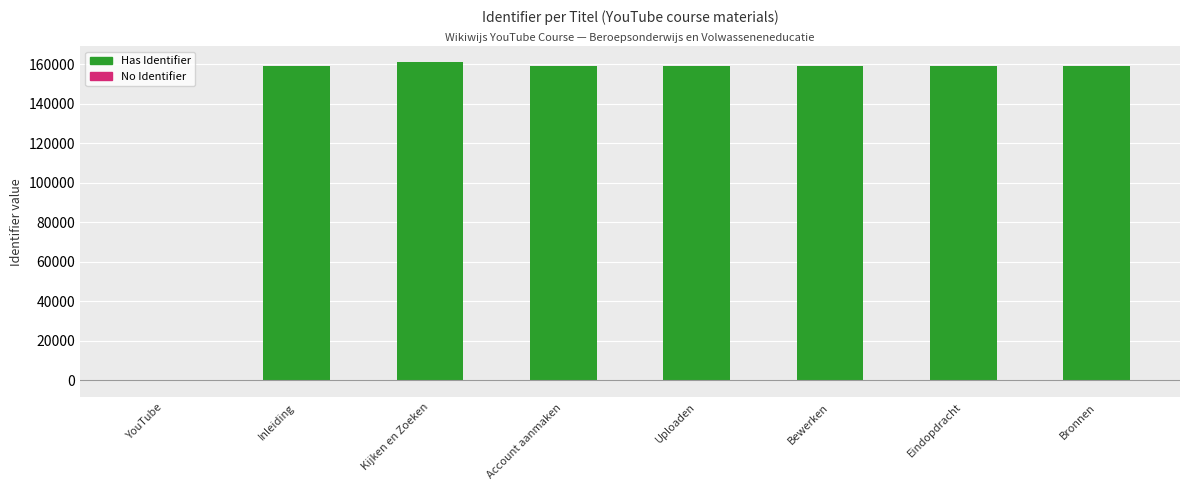

How many bars are there in each group?

2